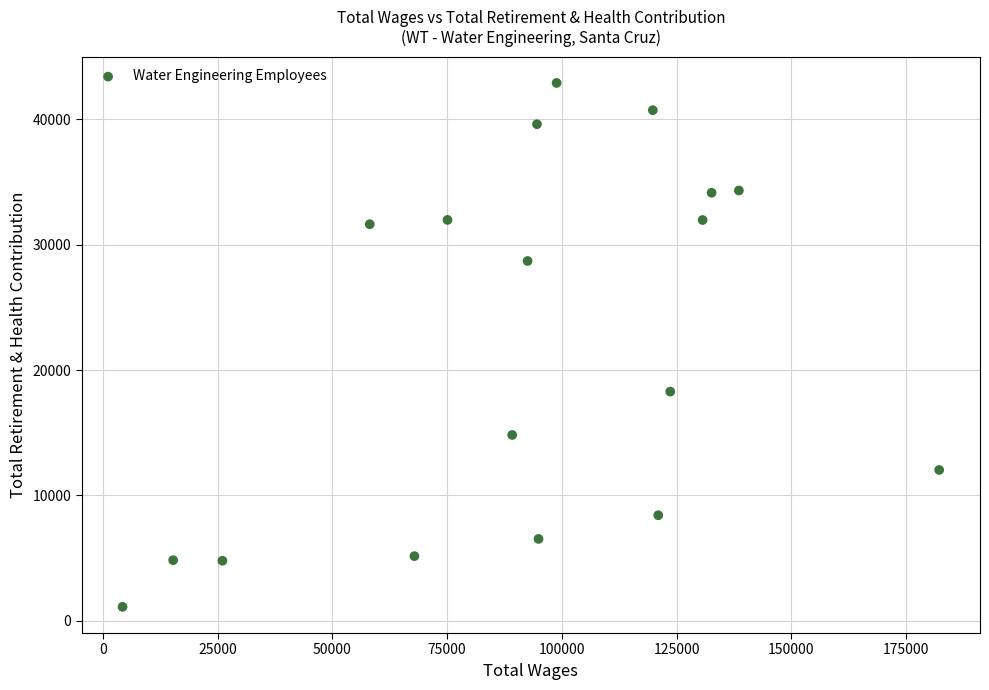

What is the range of Y values (max minus min)?

41810